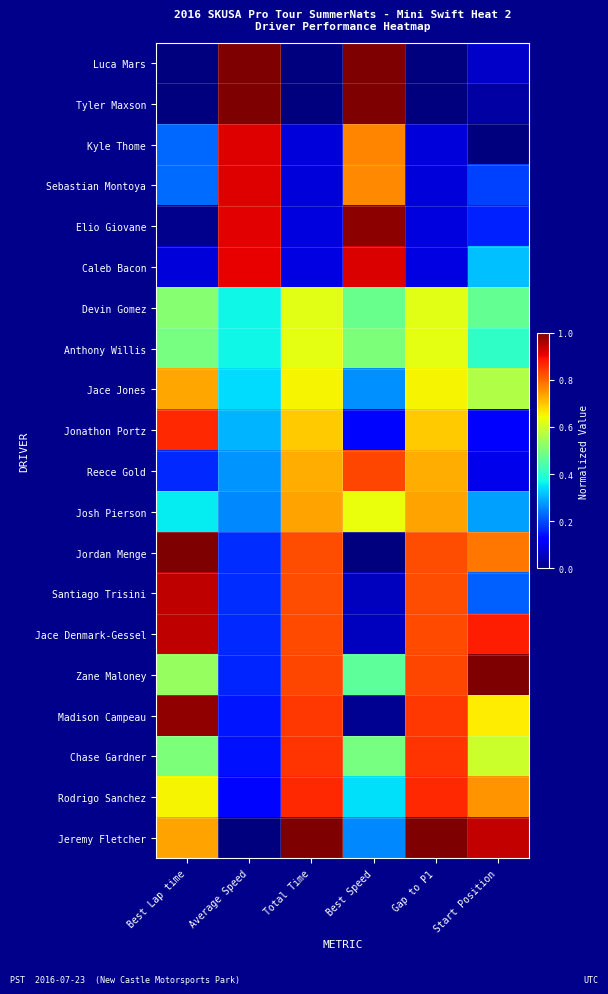

What is the total value across all series at Total Time?

11.3